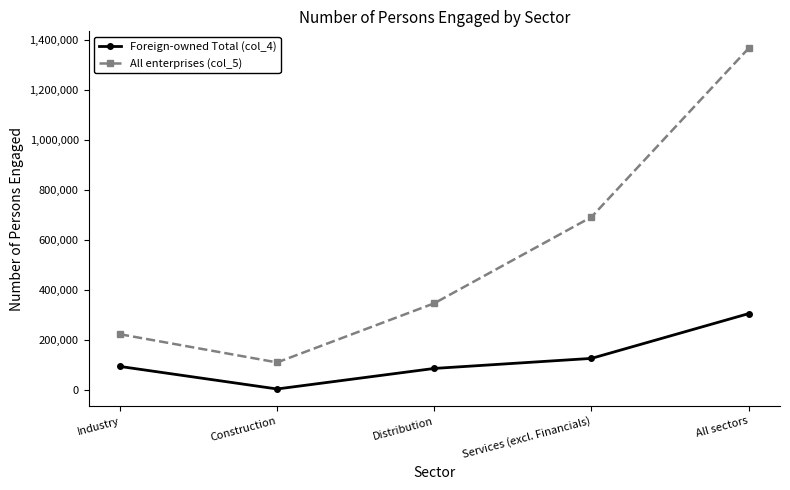

True or false: Foreign-owned Total (col_4) has a value of 304376 at All sectors.

True